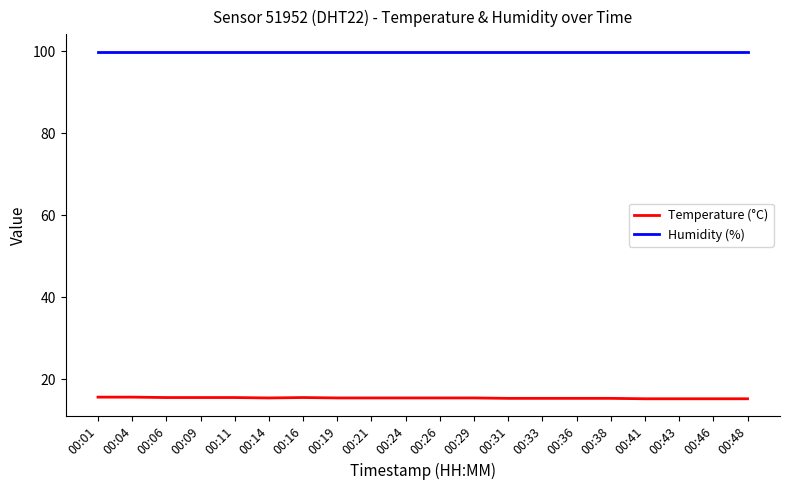

Which series has the largest total across all categories?

Humidity (%)